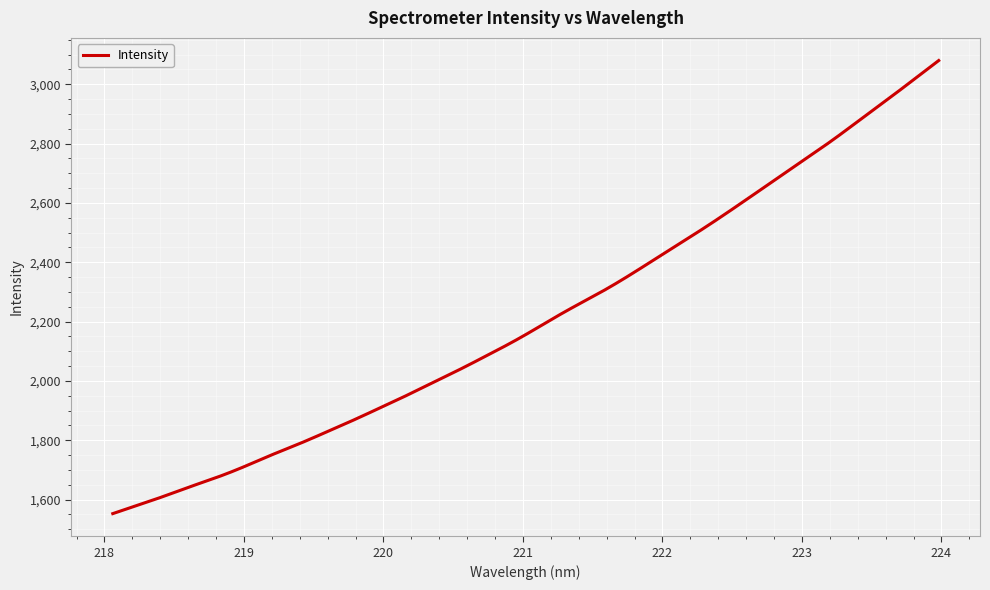

What is the maximum value shown in the chart?

3080.1